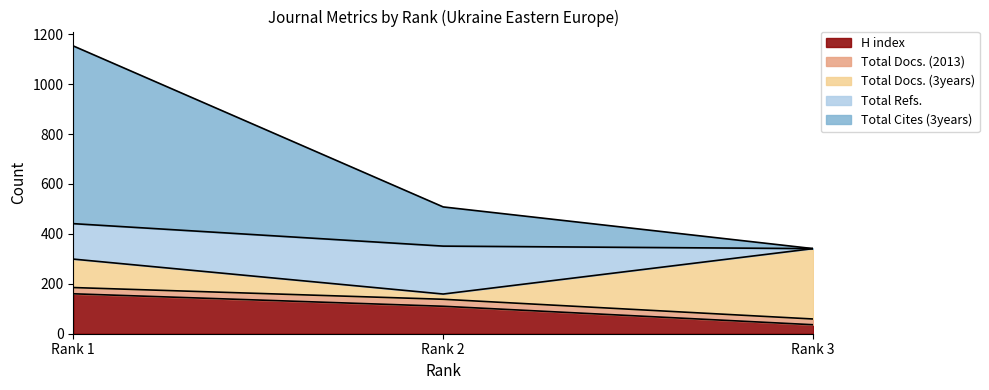

Which series has the widest spread of values?

Total Cites (3years)